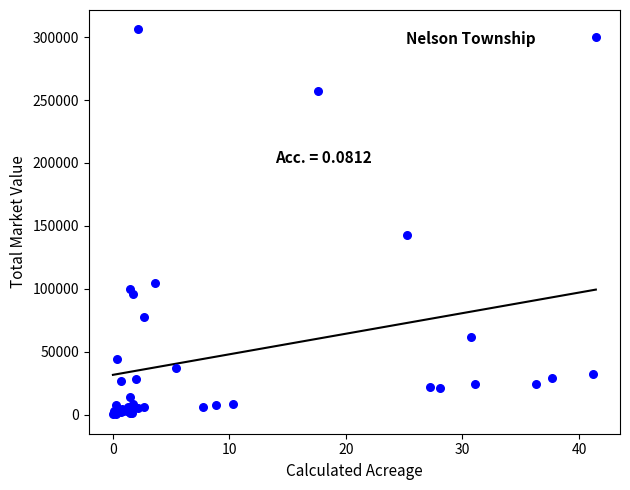

What Y value in the scatter plot is closest to 153200?

142500